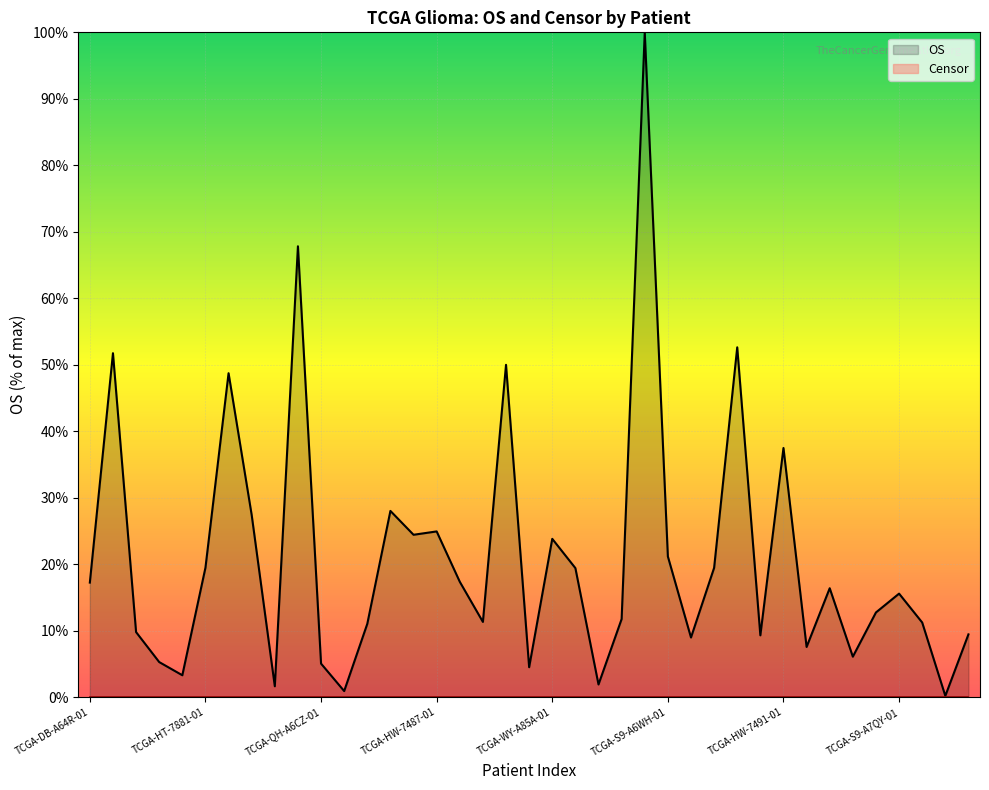

The value at TCGA-DB-A64Q-01 is 5.2. True or false?

False